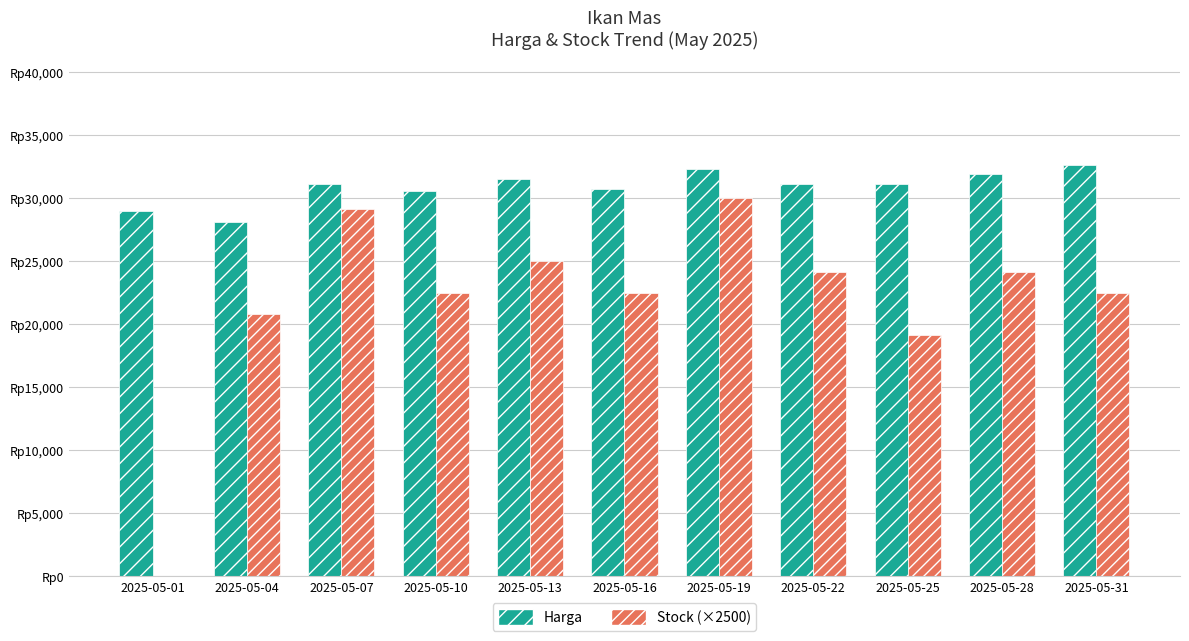

Read the Harga value at 2025-05-07, to the nearest 50.

31100